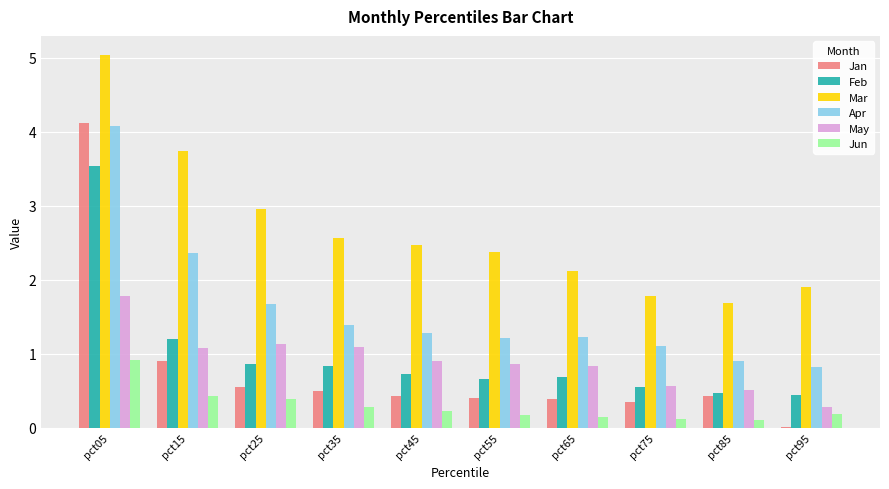

What is the maximum value for Mar?

5.0